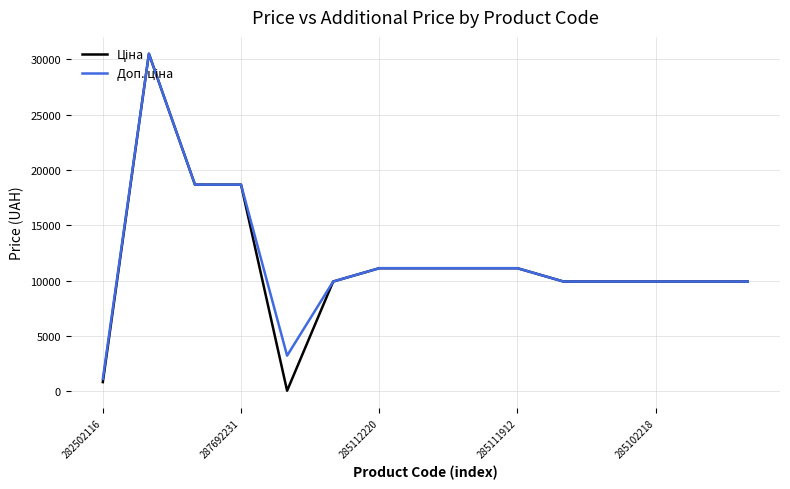

Is this an area chart (filled region under the line)?

No